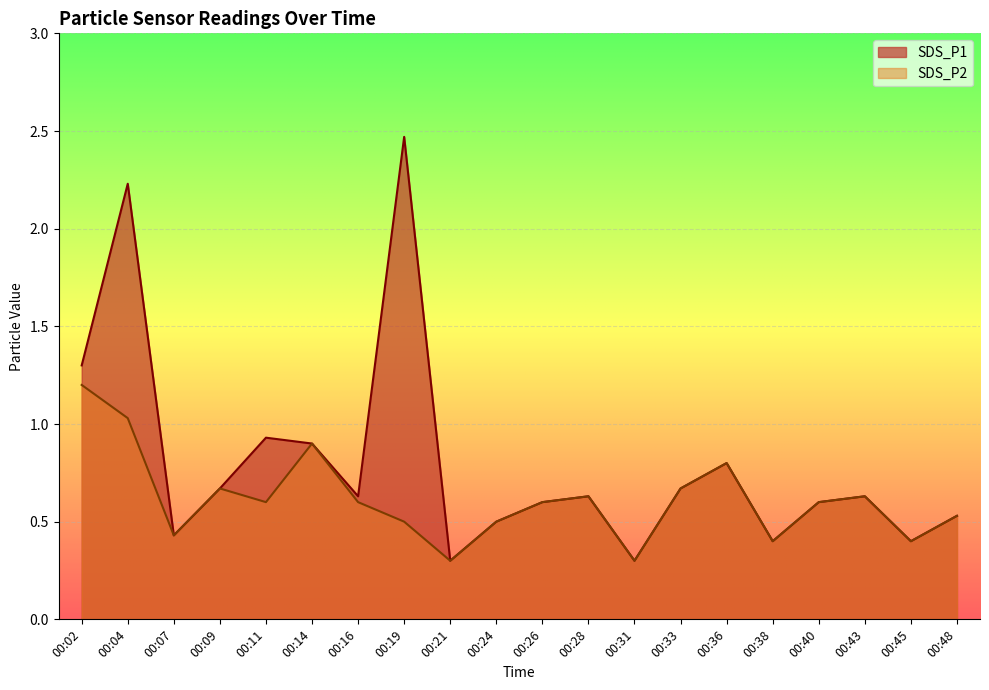

The SDS_P1 series shows 1.2 at 00:14. True or false?

False